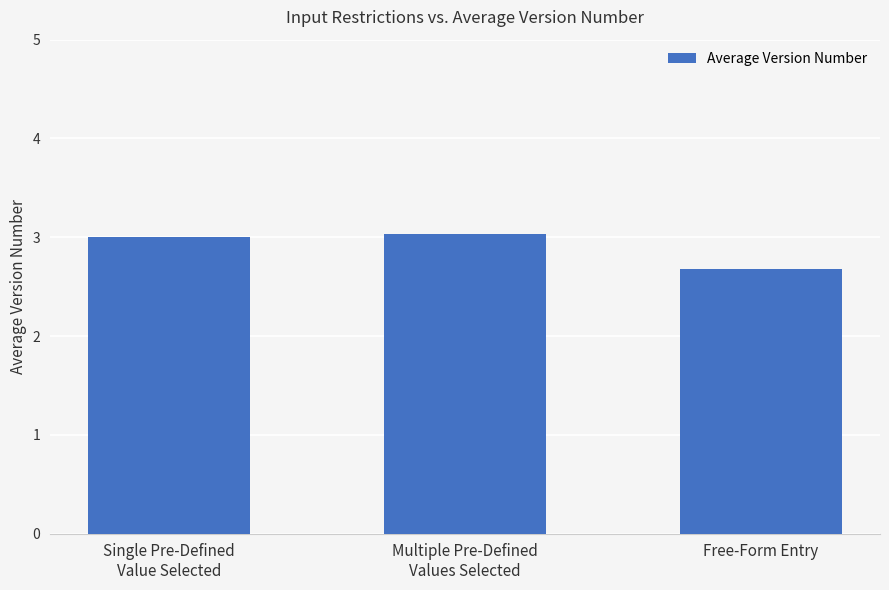

What is the average value?

2.9